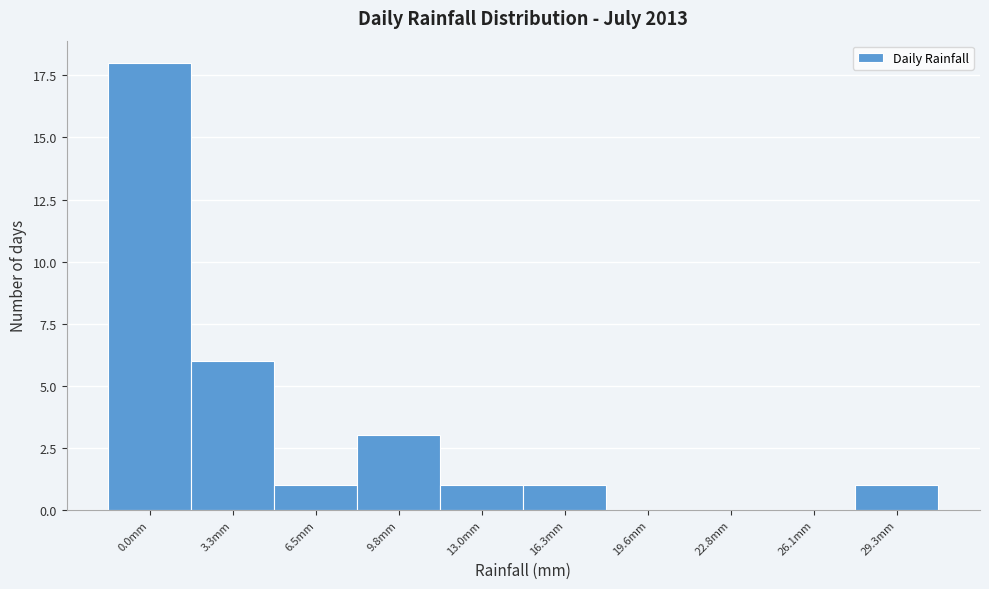

Reading left to right, transcribe all the data shown in this chart.

0.0mm=18	3.3mm=6	6.5mm=1	9.8mm=3	13.0mm=1	16.3mm=1	19.6mm=0	22.8mm=0	26.1mm=0	29.3mm=1